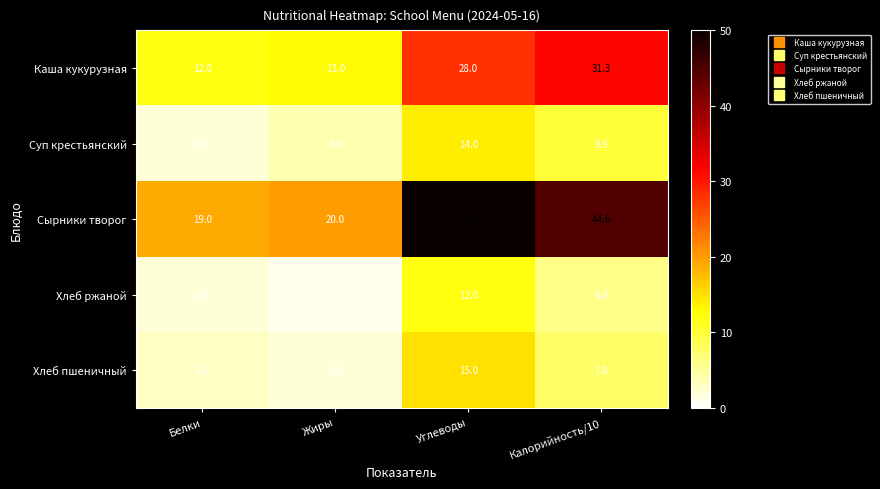

What is the smallest value displayed?

1.0